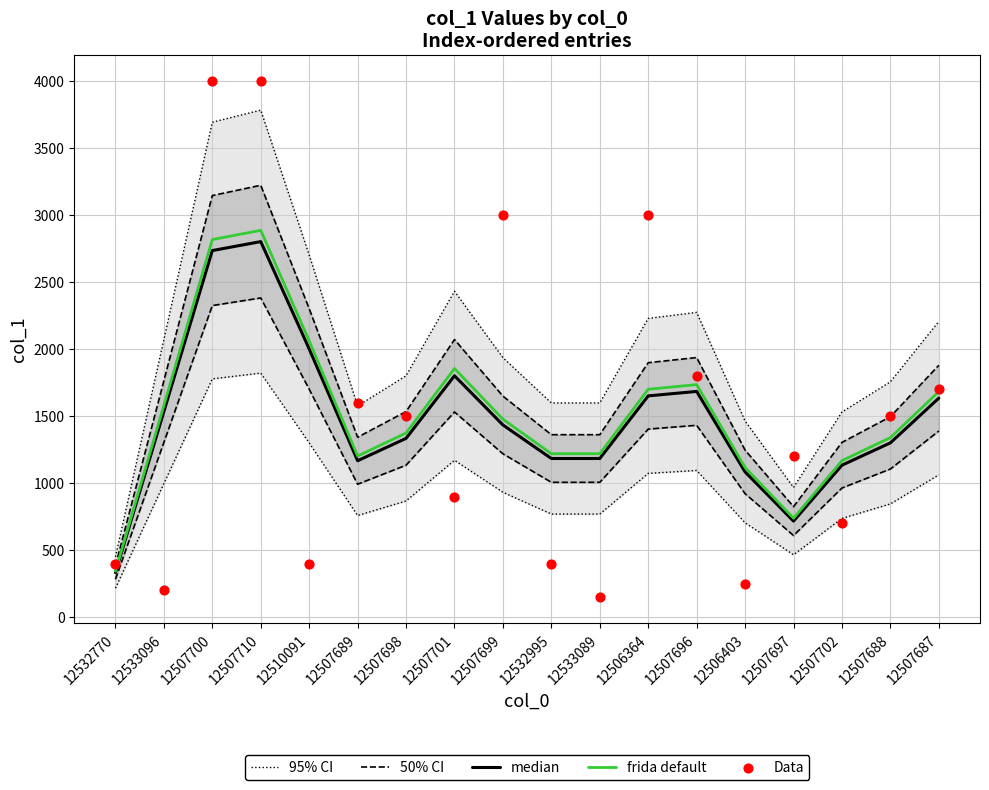

Is the value of Data at 12507688 greater than the value of frida default at 12507701?

No